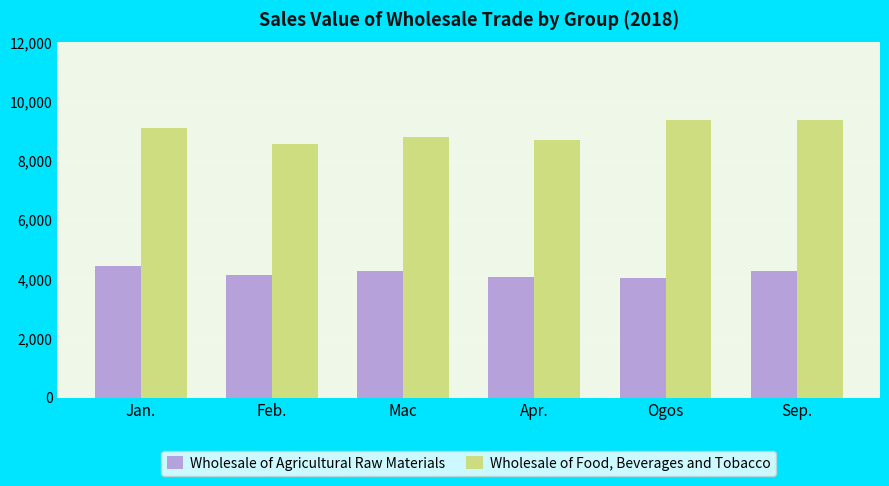

Is it true that Wholesale of Food, Beverages and Tobacco equals 9099.2 at Jan.?

True